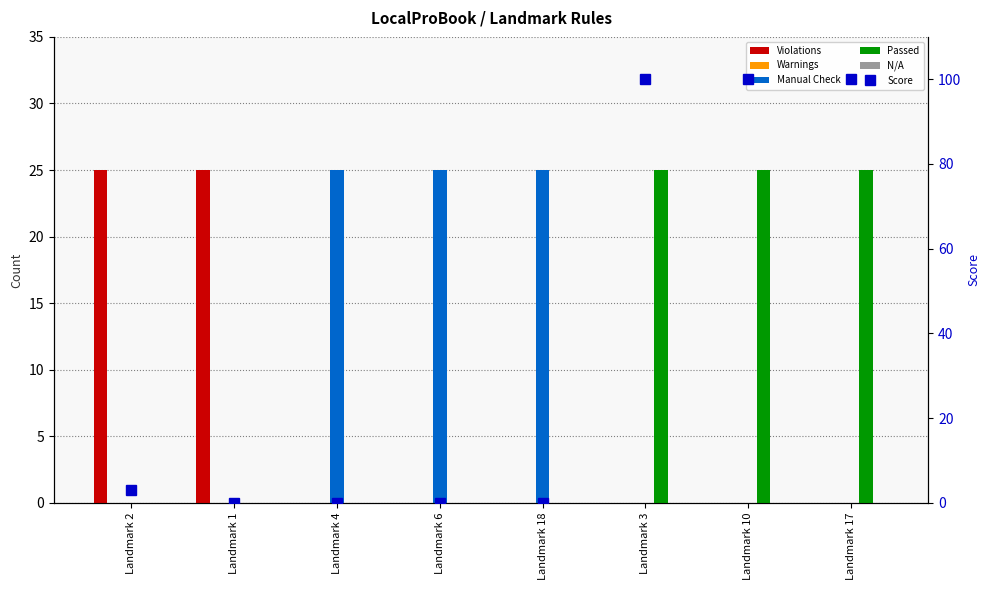

What are all the series names shown in the legend?

Violations, Warnings, Manual Check, Passed, N/A, Score